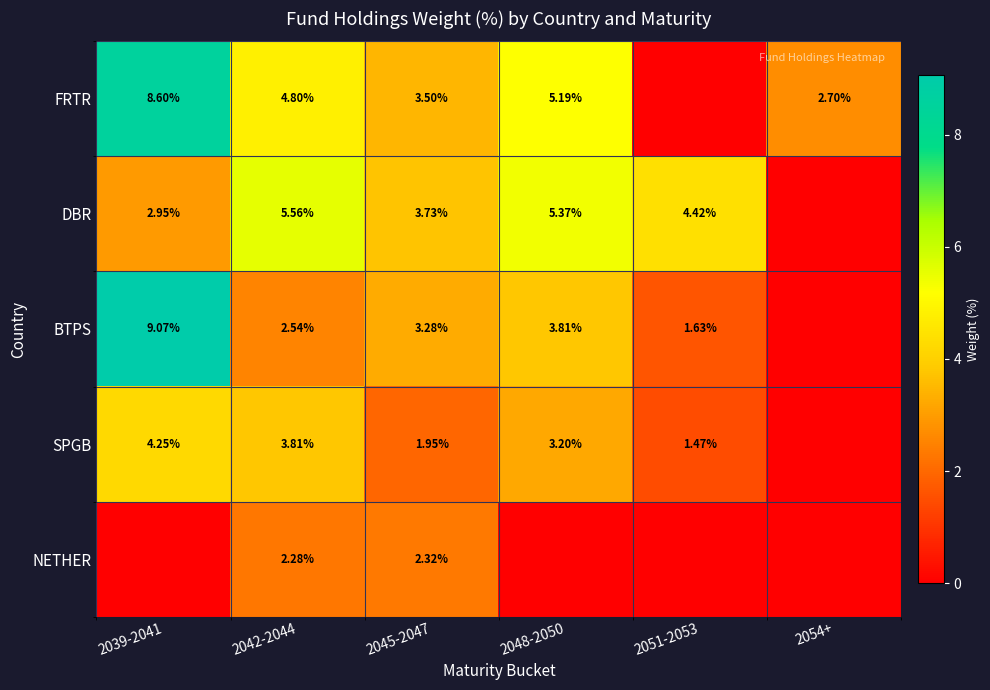

What is the sum of the DBR values at 2042-2044 and 2048-2050?

10.9